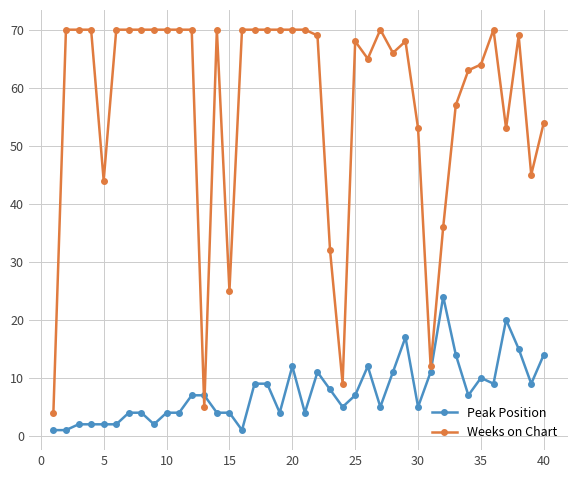

Which series has the largest range (max minus min)?

Weeks on Chart